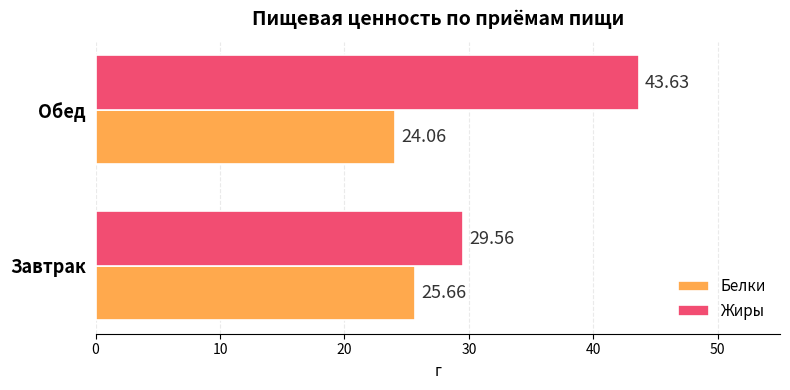

Where is Белки nearest to the value 24?

Обед